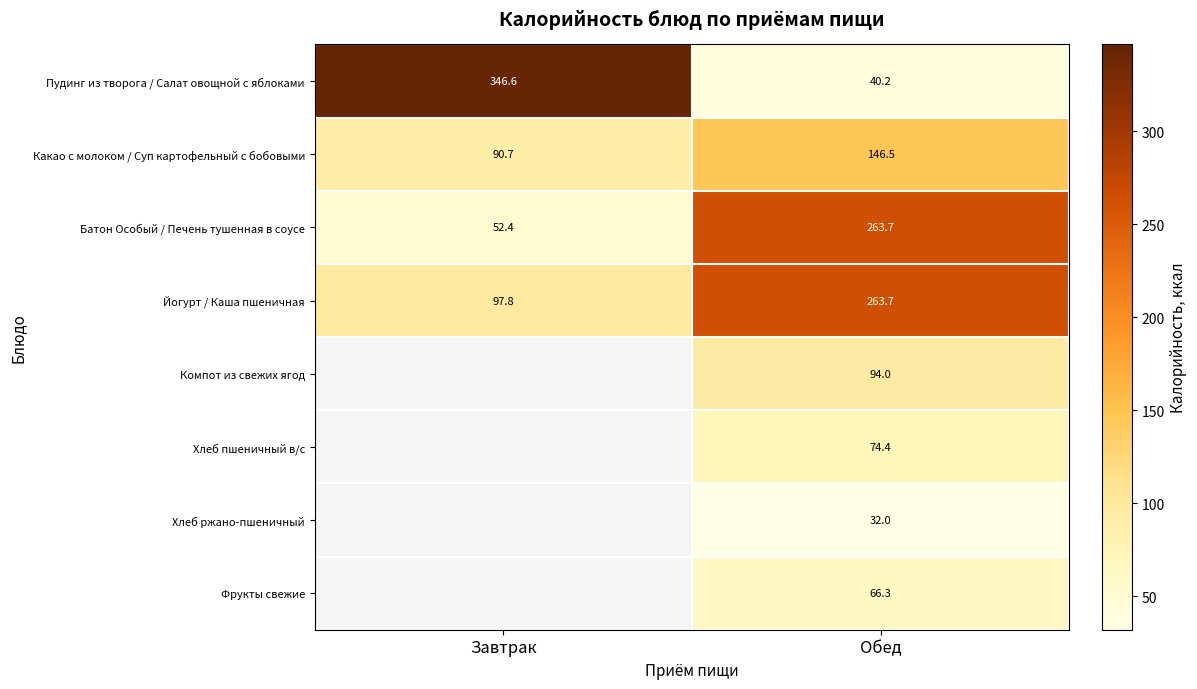

True or false: Какао с молоком / Суп картофельный с бобовыми has a value of 146.5 at Обед.

True